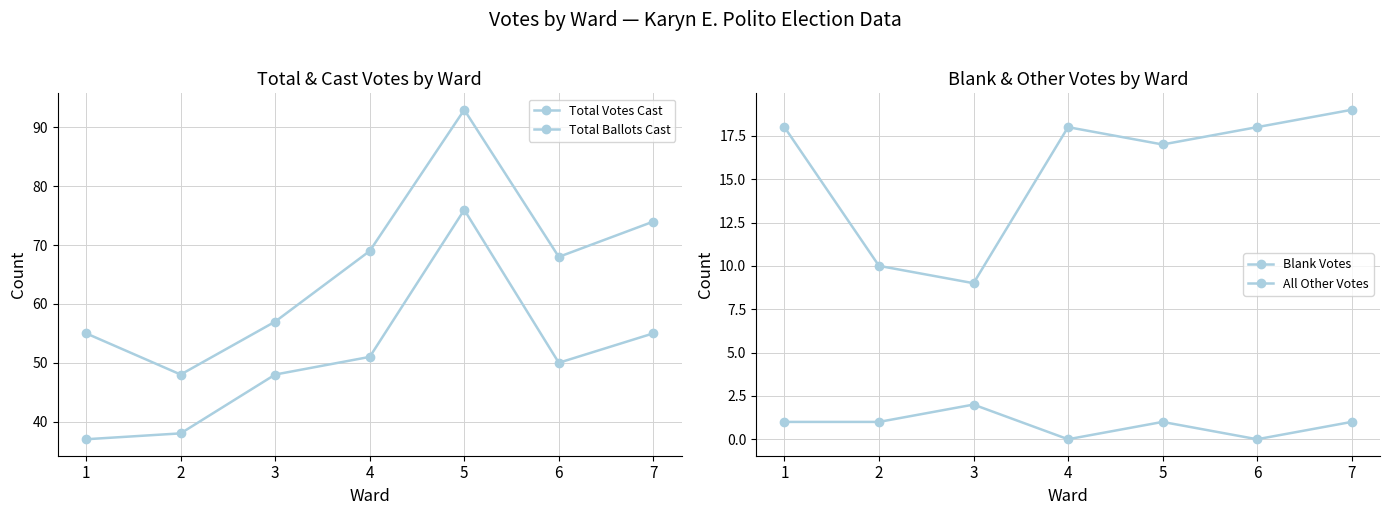

True or false: All Other Votes has a value of 2 at 3.

True